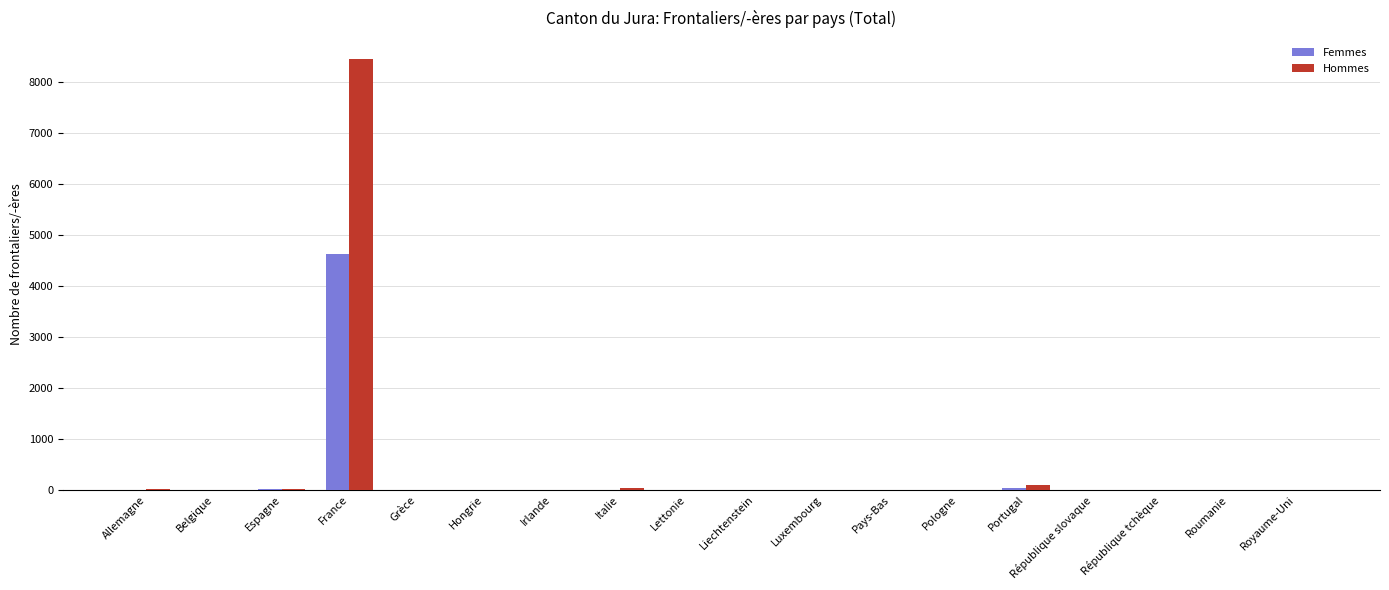

At which label does Femmes reach its peak?

France